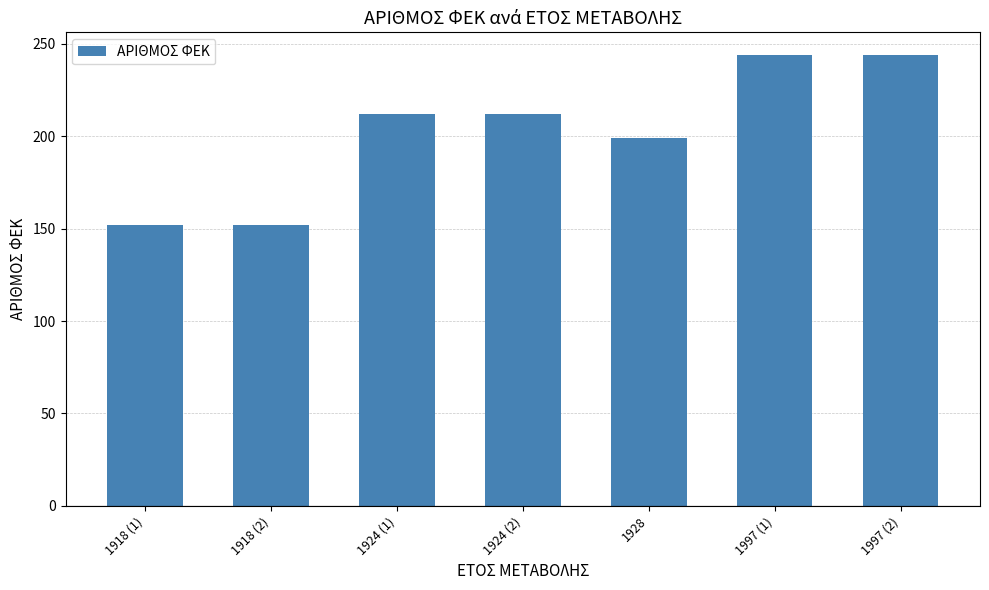

Reading right to left, what are all the values shown in this chart?

1997 (2)=244	1997 (1)=244	1928=199	1924 (2)=212	1924 (1)=212	1918 (2)=152	1918 (1)=152